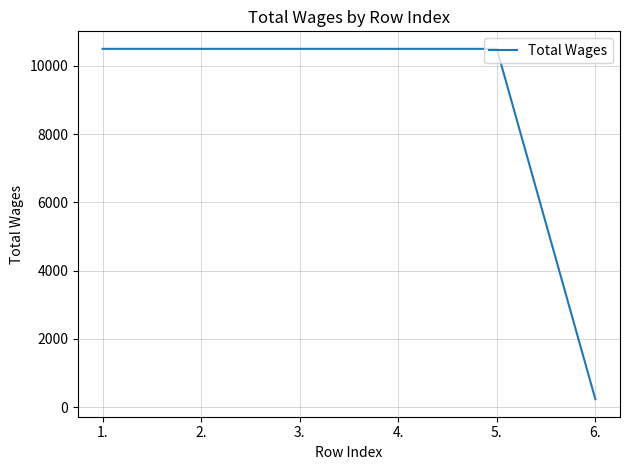

How many values are below 10500?

1